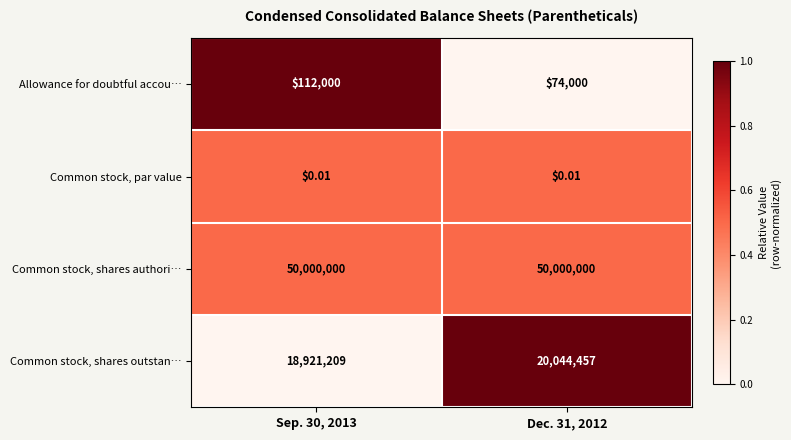

Is the value of Common stock, par value at Dec. 31, 2012 greater than the value of Common stock, shares authori… at Sep. 30, 2013?

No